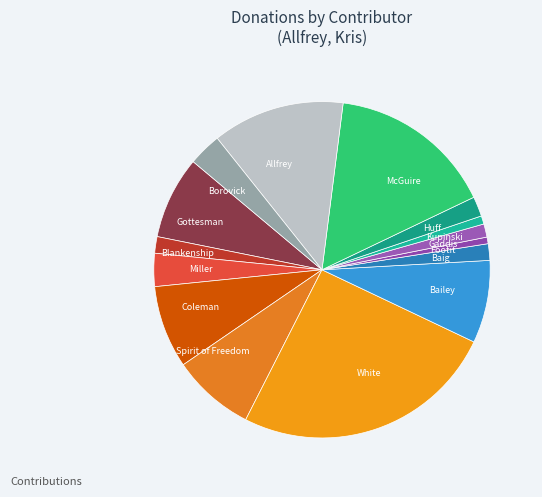

Which has a higher value, Baig or Coleman?

Coleman